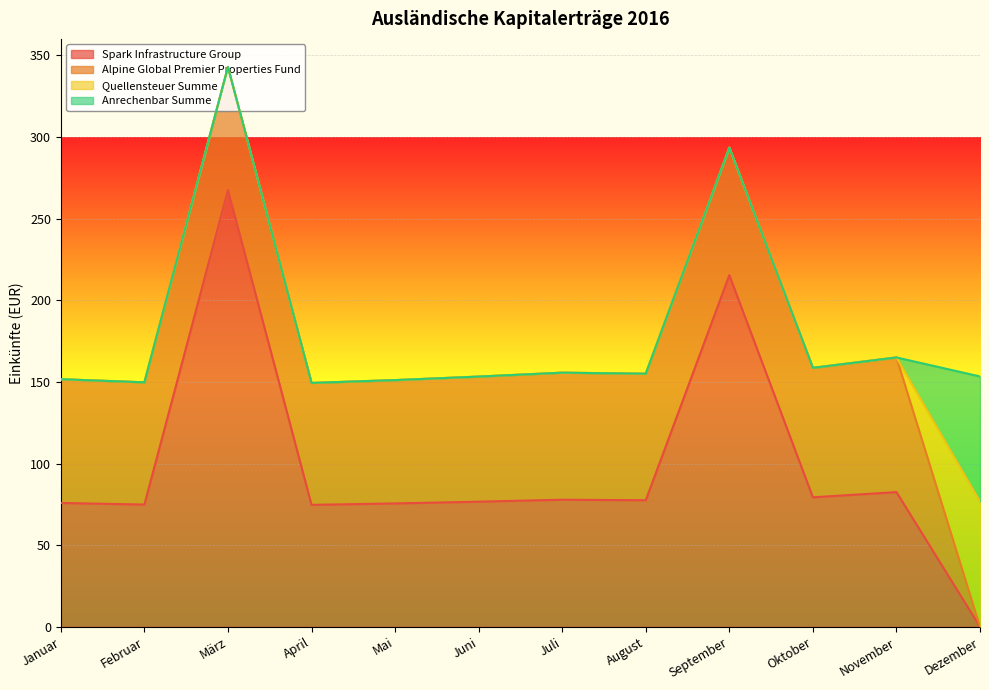

What are all the series names shown in the legend?

Spark Infrastructure Group, Alpine Global Premier Properties Fund, Quellensteuer Summe, Anrechenbar Summe